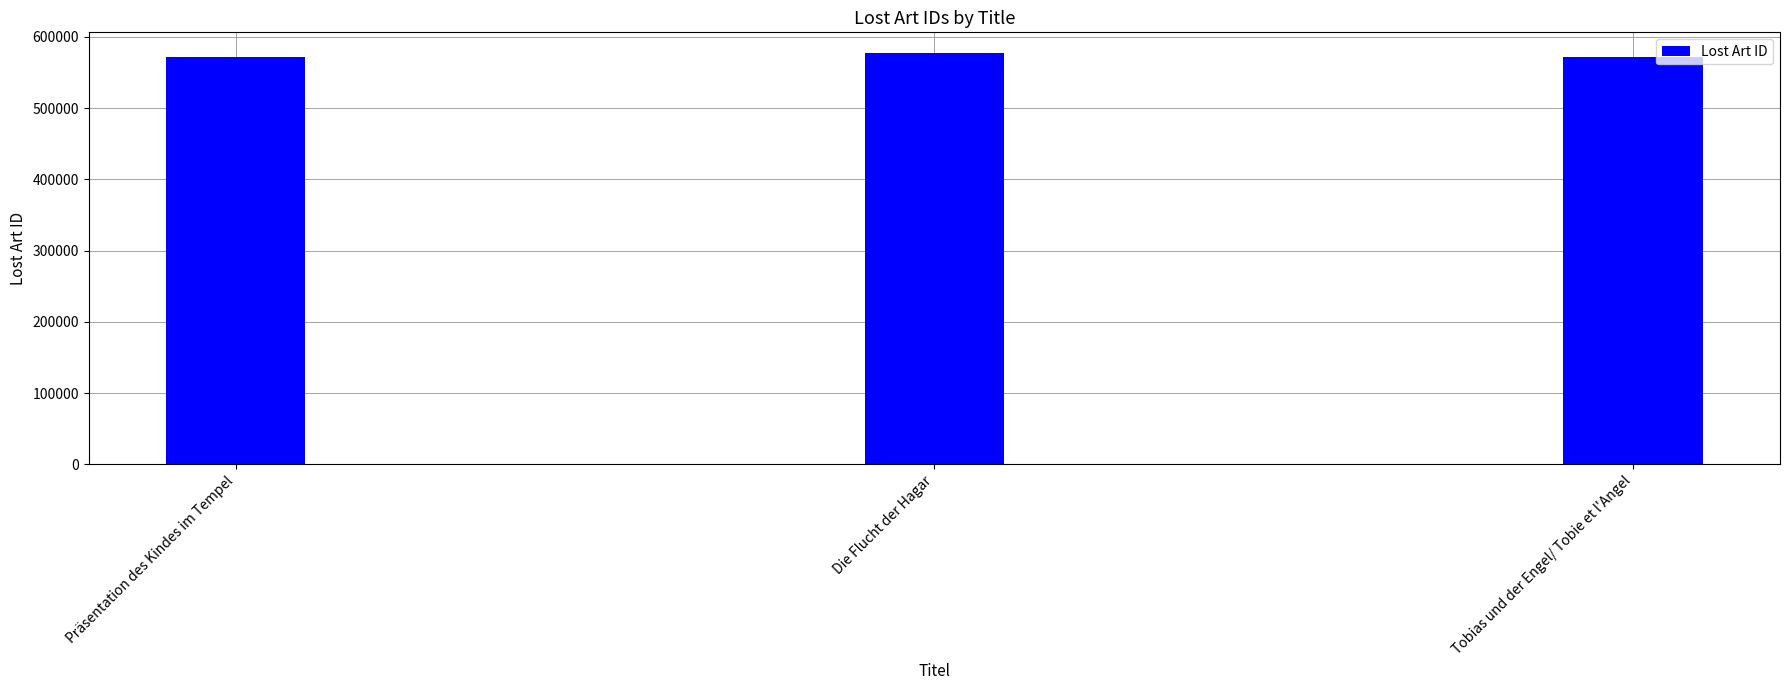

The value at Präsentation des Kindes im Tempel is 872012. True or false?

False